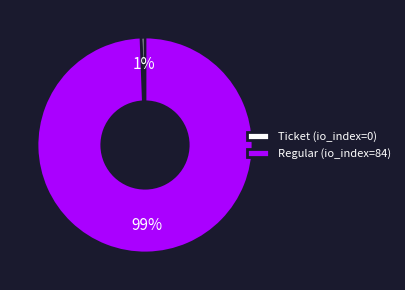

Combined, do Ticket (io_index=0) and Regular (io_index=84) account for over 50%?

Yes